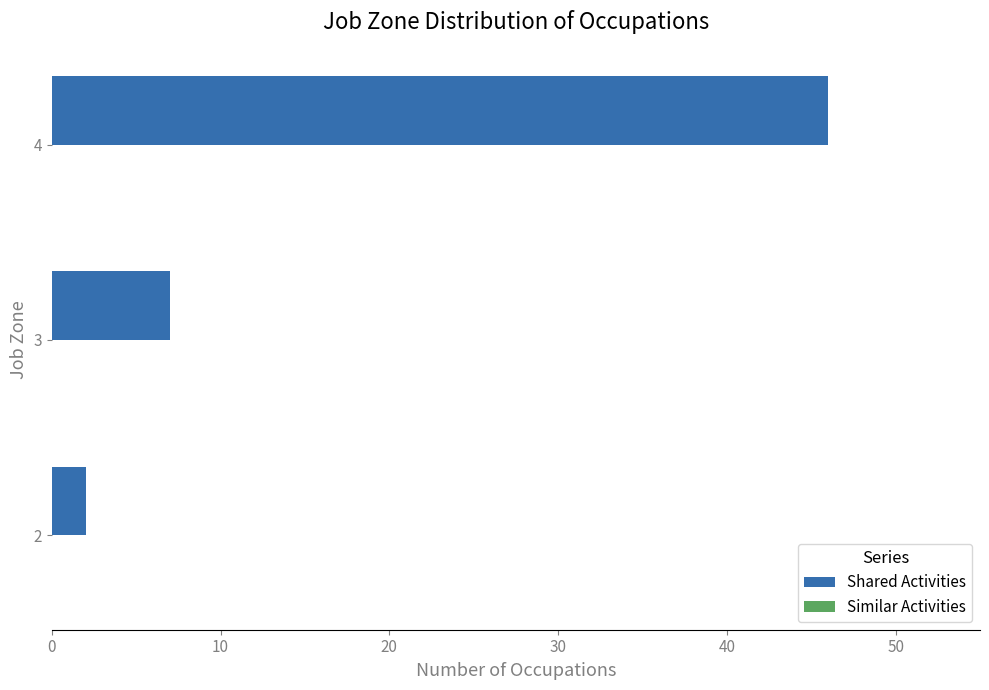

What is the greatest value displayed?

46